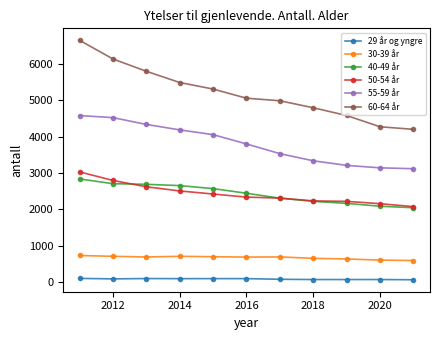

What is the maximum value shown in the chart?

6656